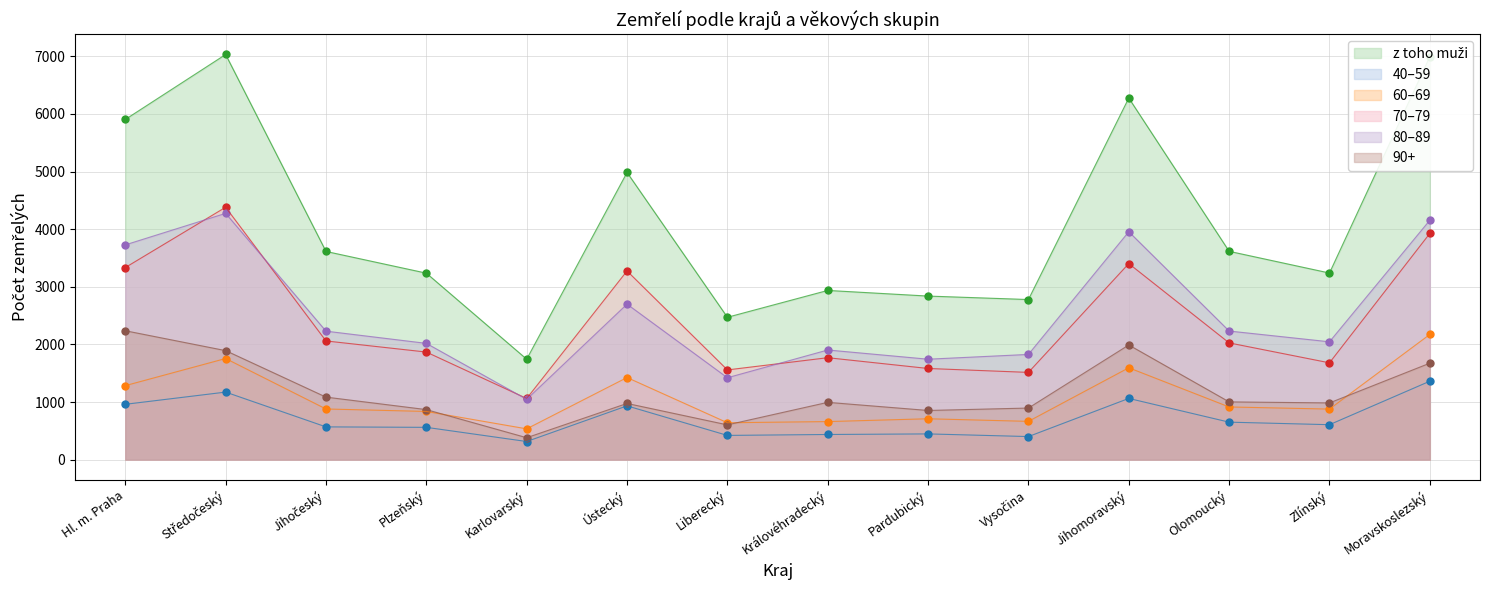

The 90+ series shows 391 at Olomoucký. True or false?

False